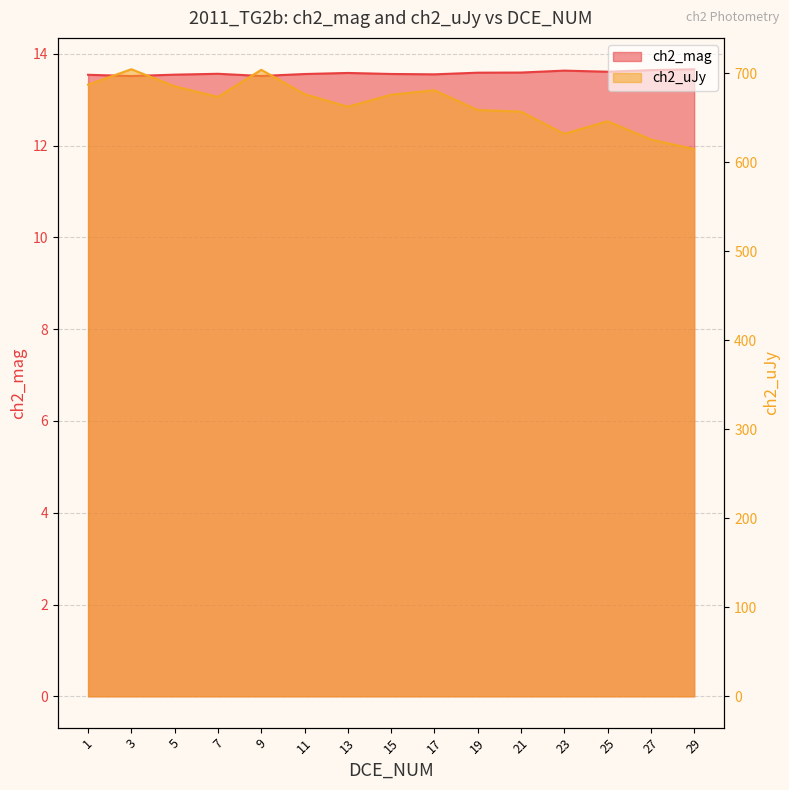

What is the average value of the ch2_mag series?

13.6